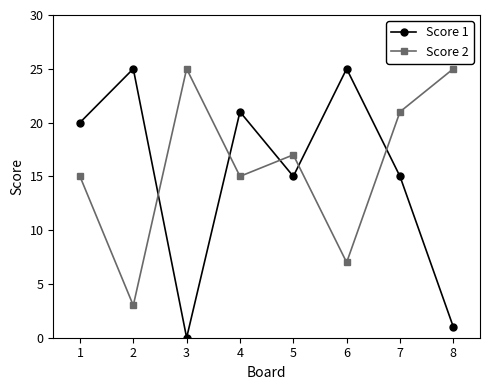

Is the value of Score 2 at 8 greater than the value of Score 1 at 5?

Yes